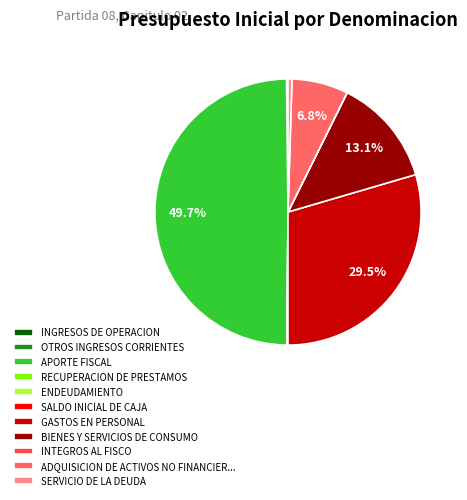

Does BIENES Y SERVICIOS DE CONSUMO represent more than half of the total?

No